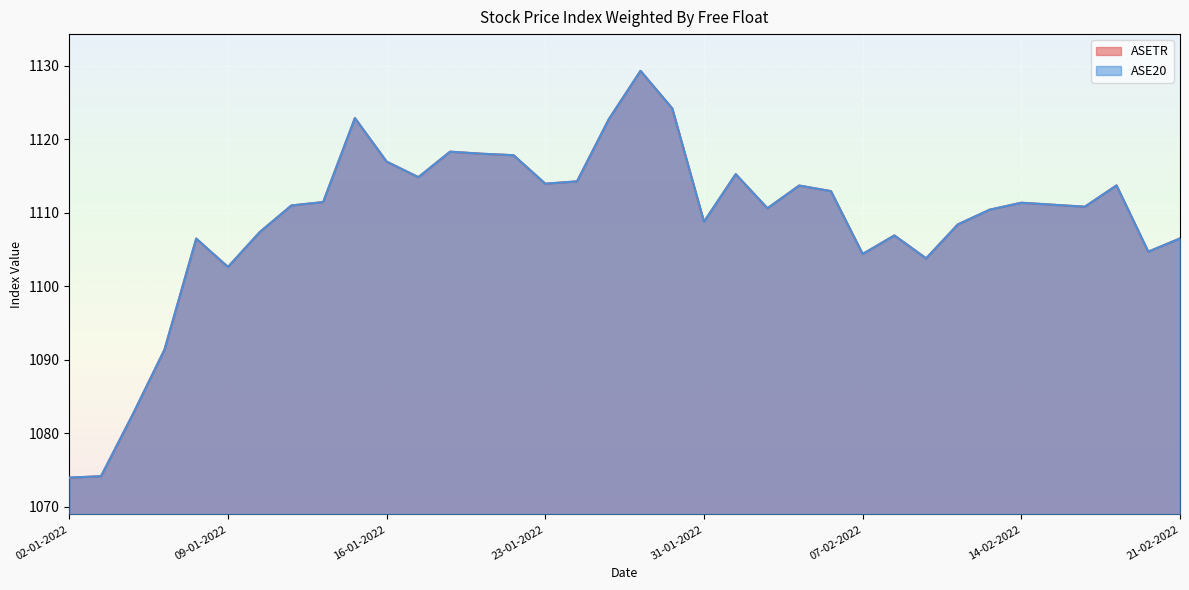

How many lines are shown in the chart?

2